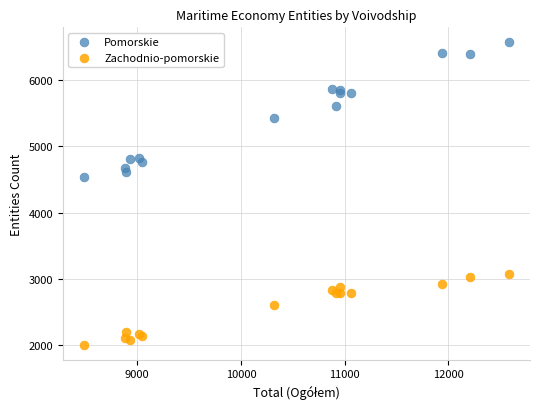

Which series contains the highest Y value?

Pomorskie